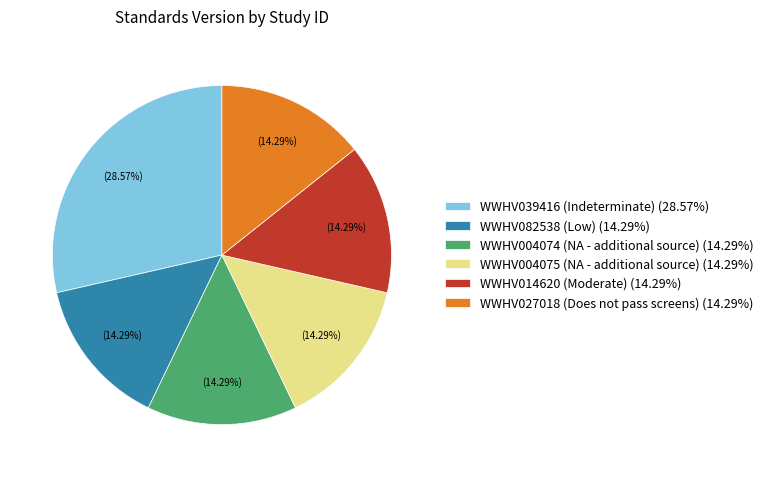

Is there any slice that represents more than half of the pie?

No